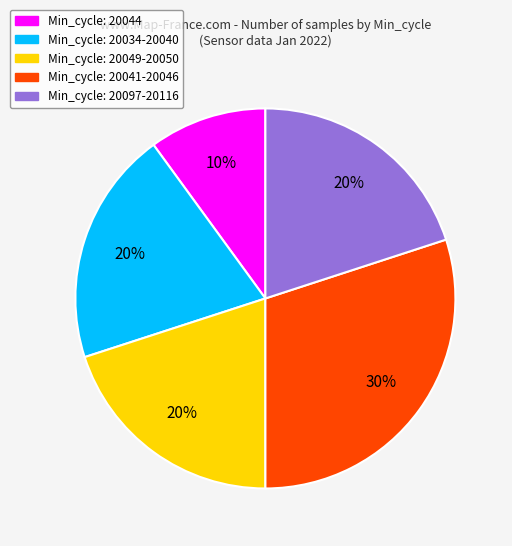

Is there a majority slice in this chart?

No